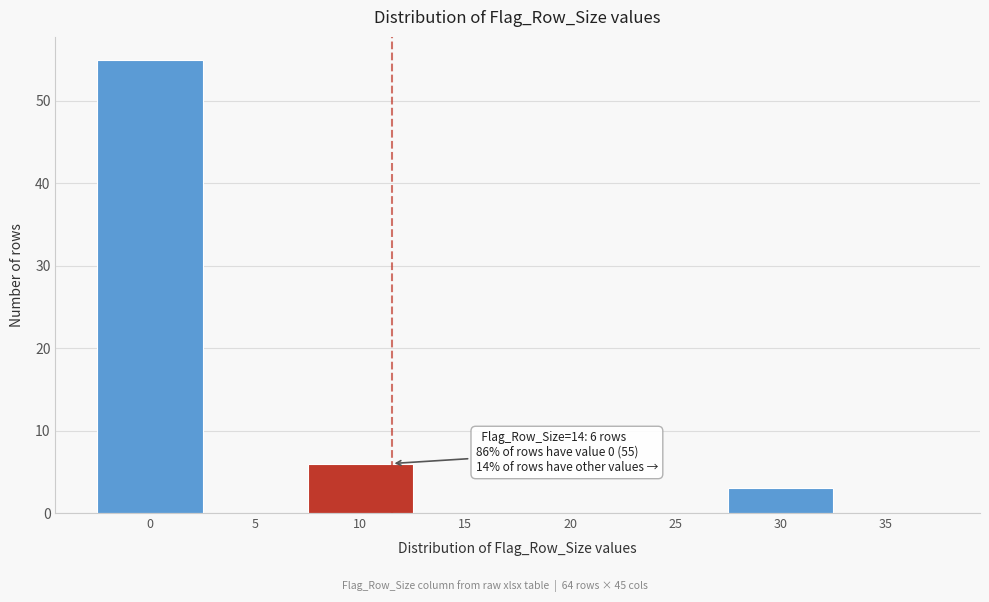

Reading left to right, extract all data points from this chart.

0=55	5=0	10=6	15=0	20=0	25=0	30=3	35=0